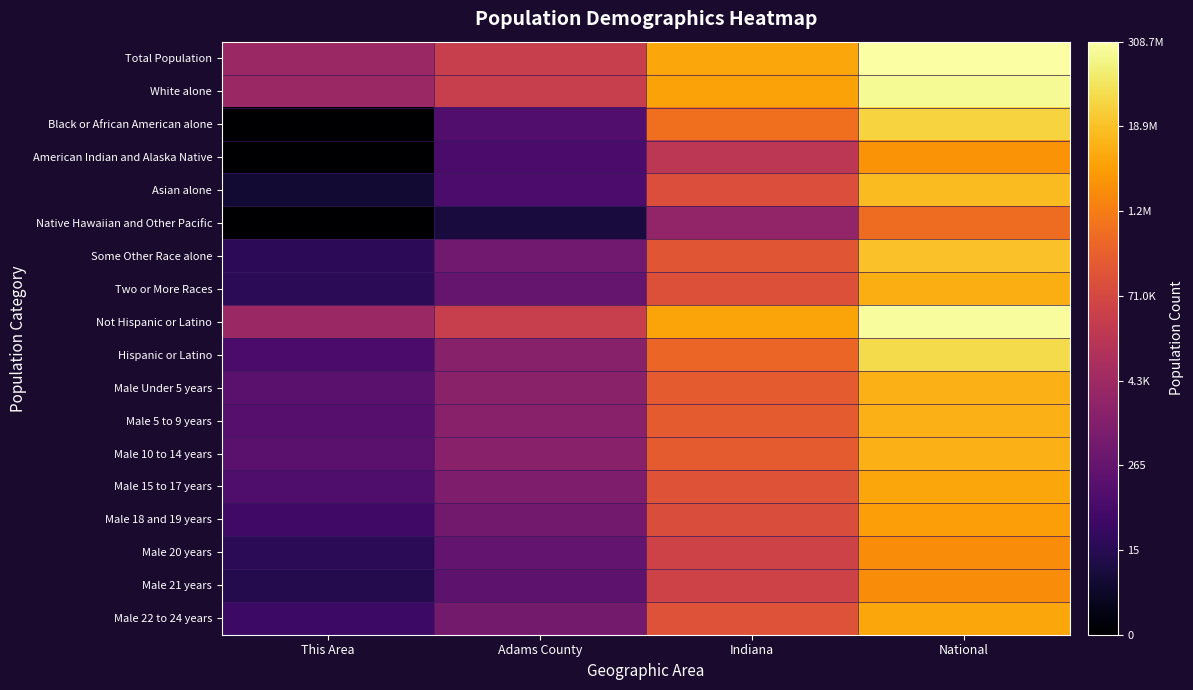

Count the number of categories in the chart.

4